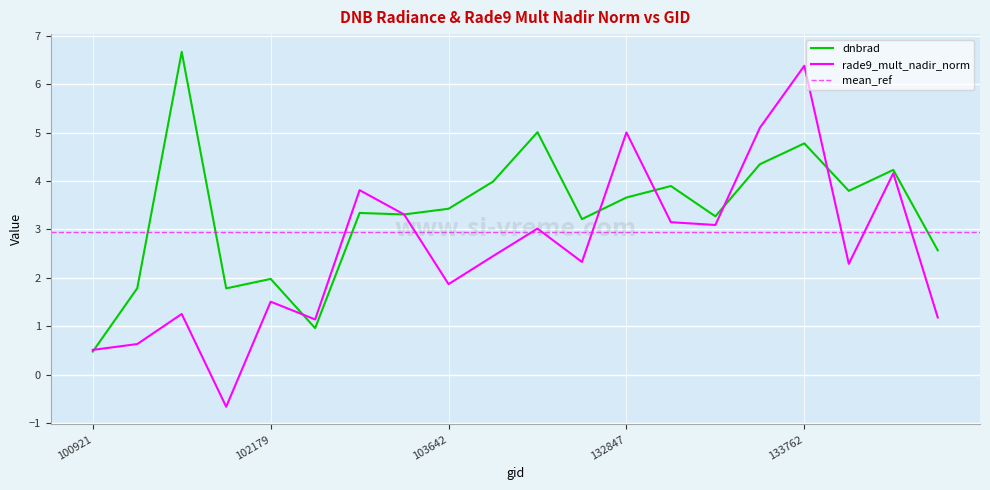

Is it true that dnbrad equals 0.5 at 100921?

True